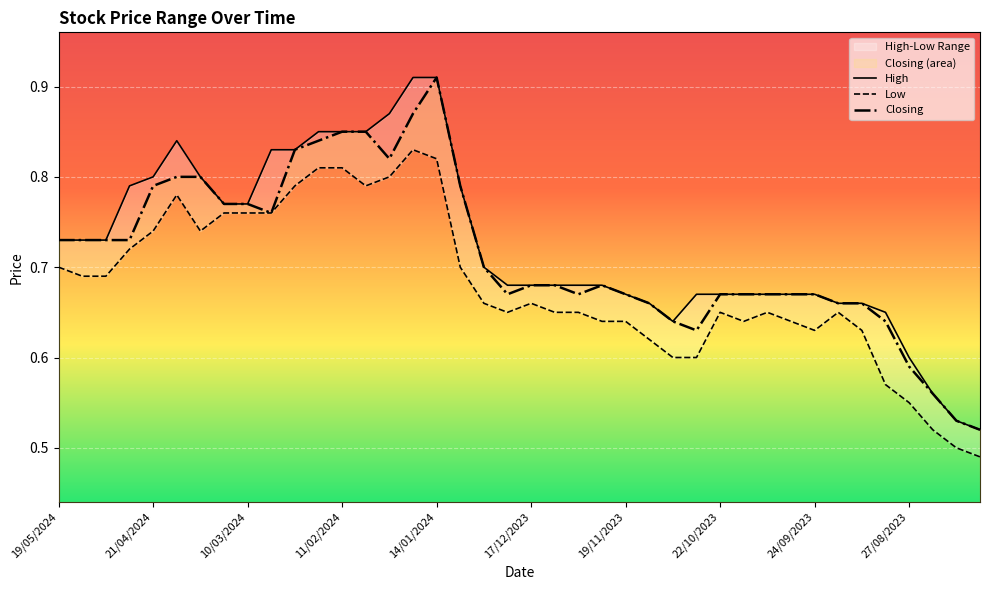

True or false: Low and Closing intersect in this chart.

False